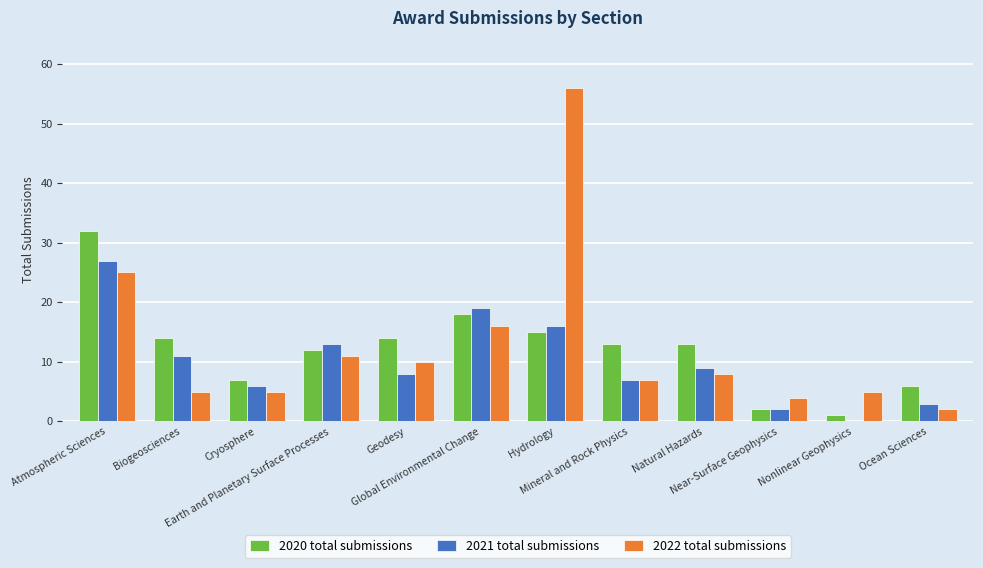

What is the maximum value for 2022 total submissions?

56